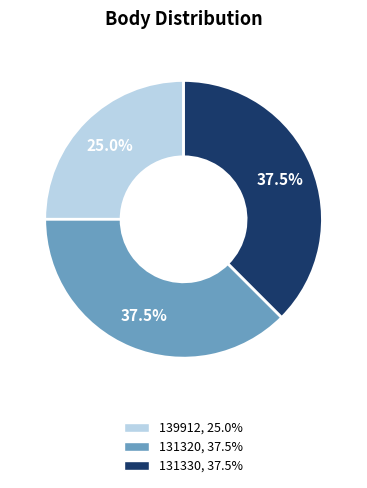

How many slices are in this pie chart?

3